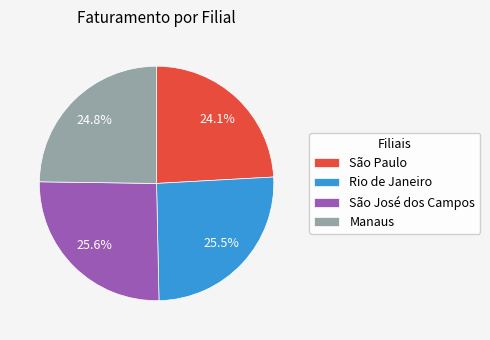

What portion of the pie excludes São José dos Campos?

74.4%